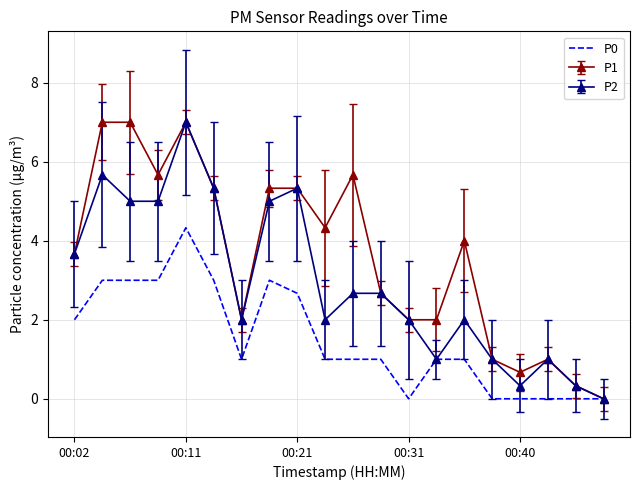

List the series in order of their overall mean, highest first.

P1, P2, P0